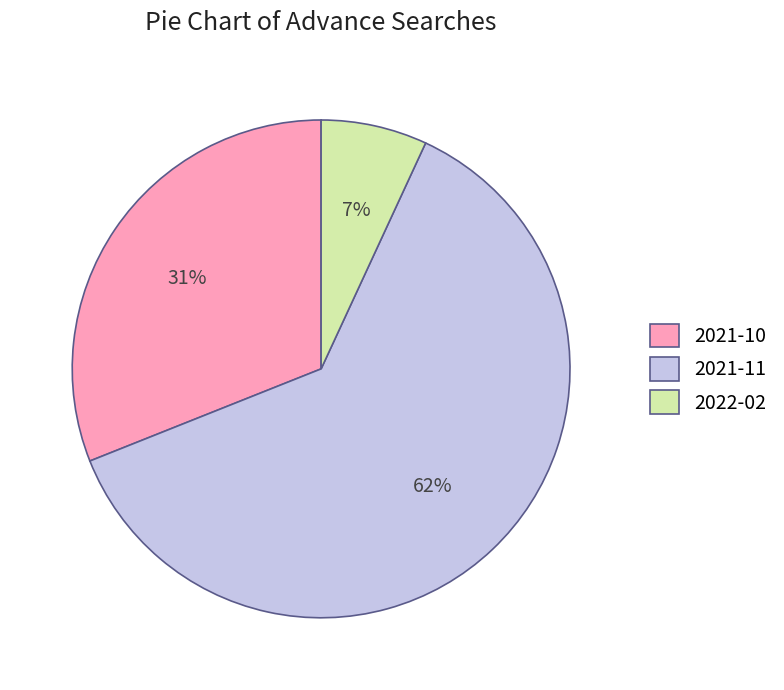

To the nearest percent, what portion does 2021-11 represent?

62%